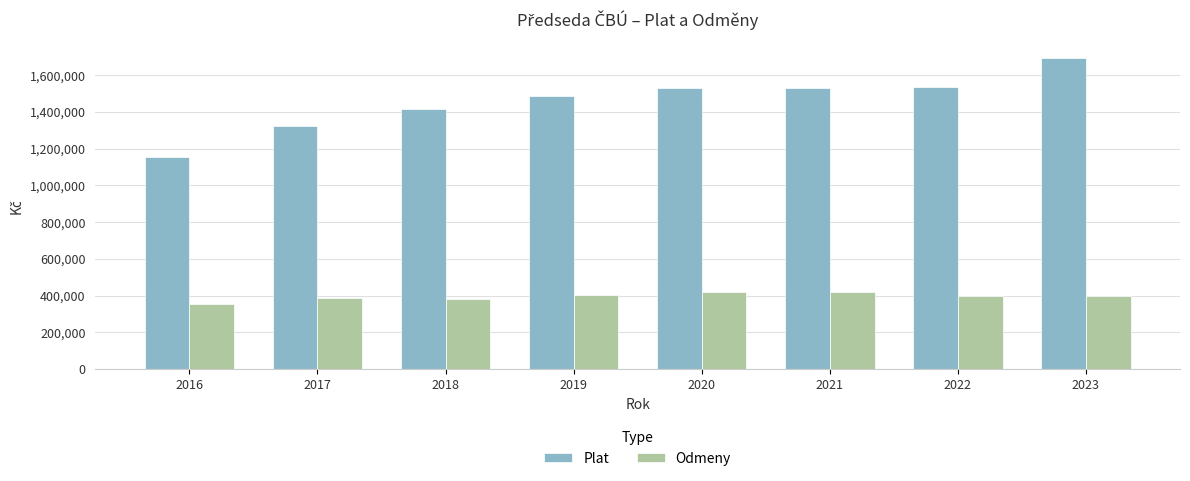

What is the spread (max minus min) of values at 2020?

1114404